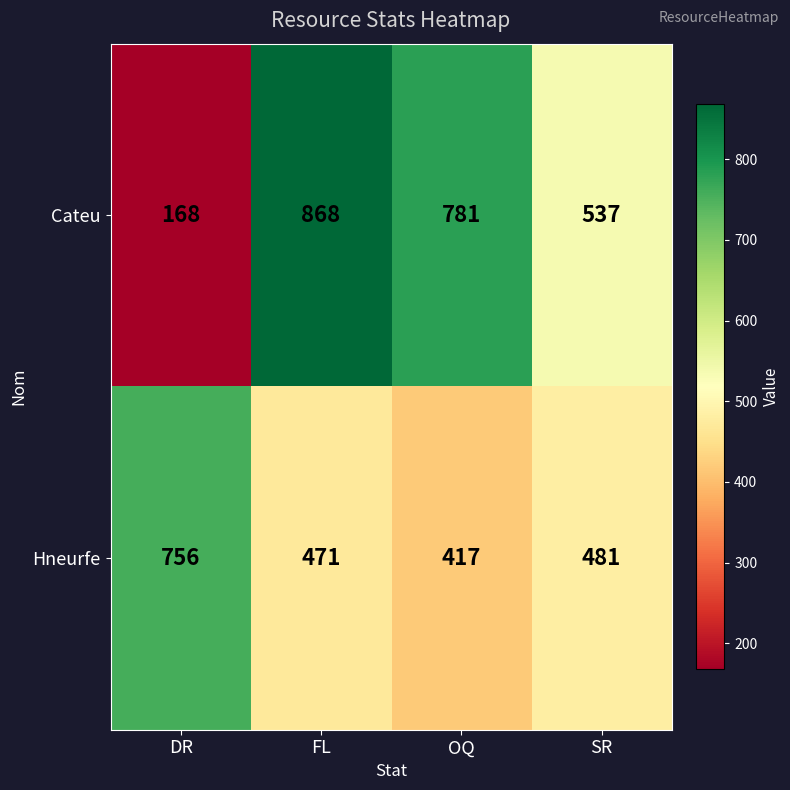

Between FL and SR, which series saw the biggest shift?

Cateu